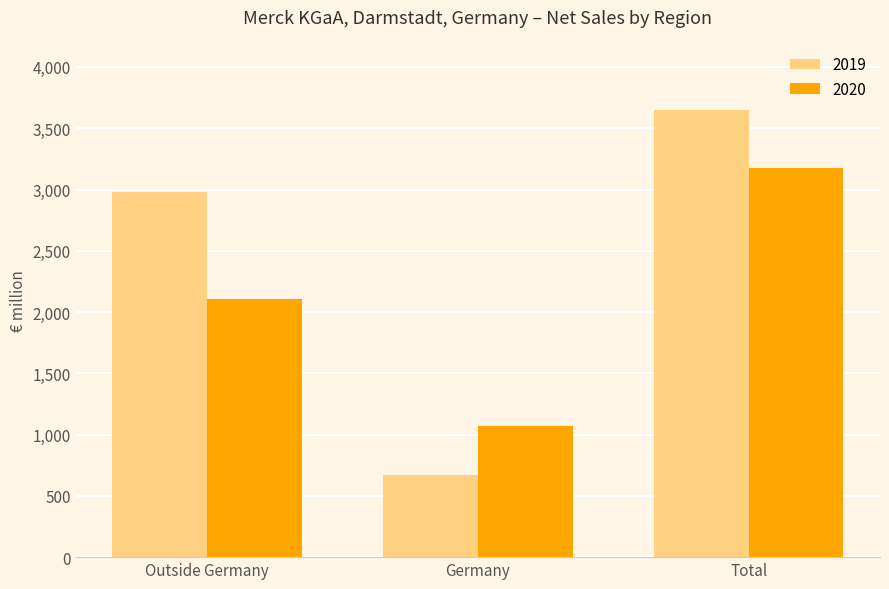

Rank the series by their maximum value, from highest to lowest.

2019, 2020